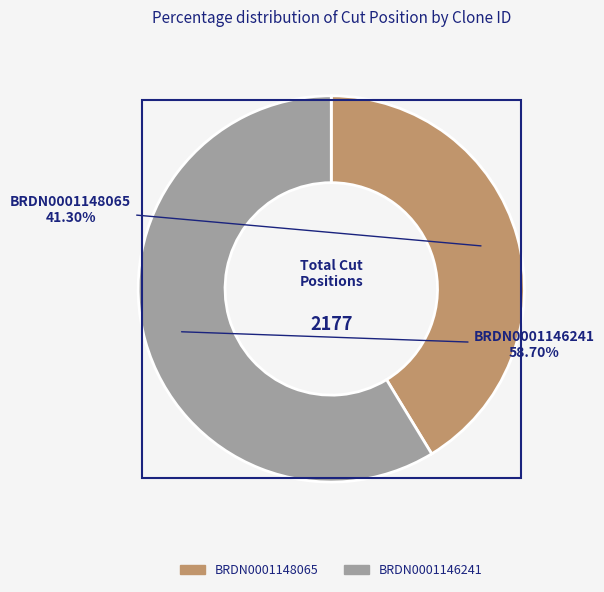

Rank the categories by value from highest to lowest.

BRDN0001146241, BRDN0001148065